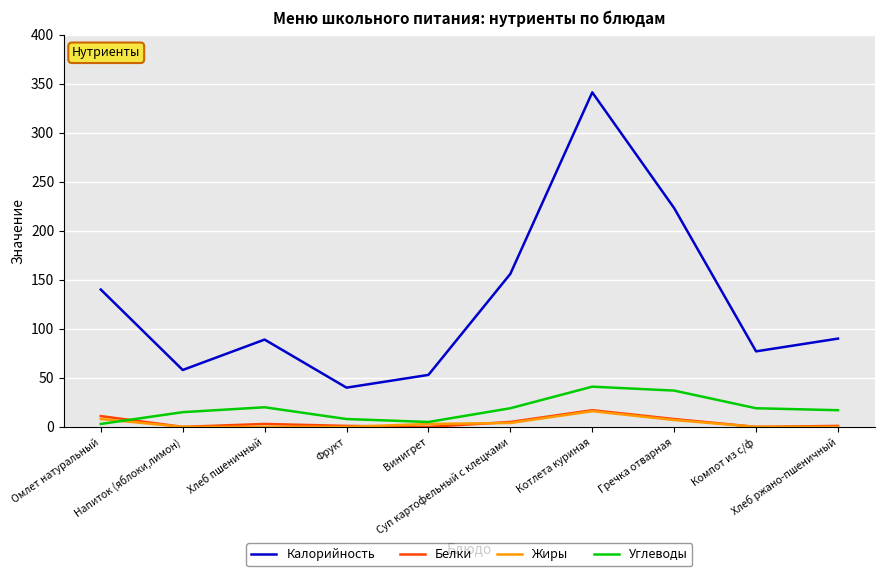

What is the highest value of the Белки series?

17